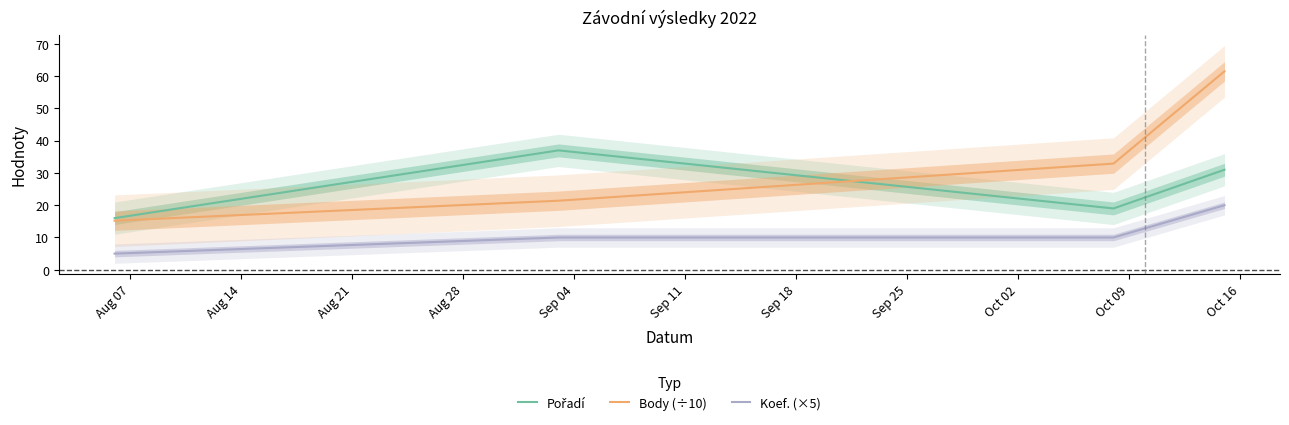

What is the lowest value of the Koef. (×5) series?

5.0